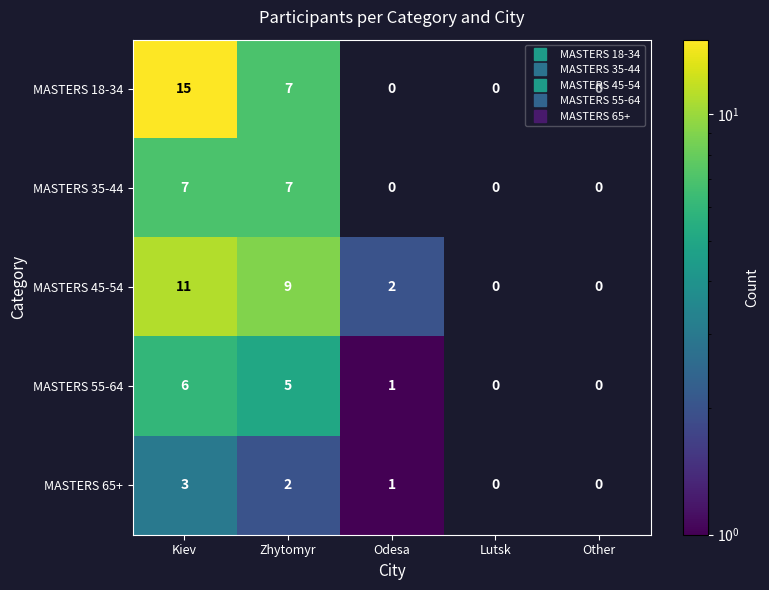

List the series in order of their peak value, lowest first.

MASTERS 65+, MASTERS 55-64, MASTERS 35-44, MASTERS 45-54, MASTERS 18-34